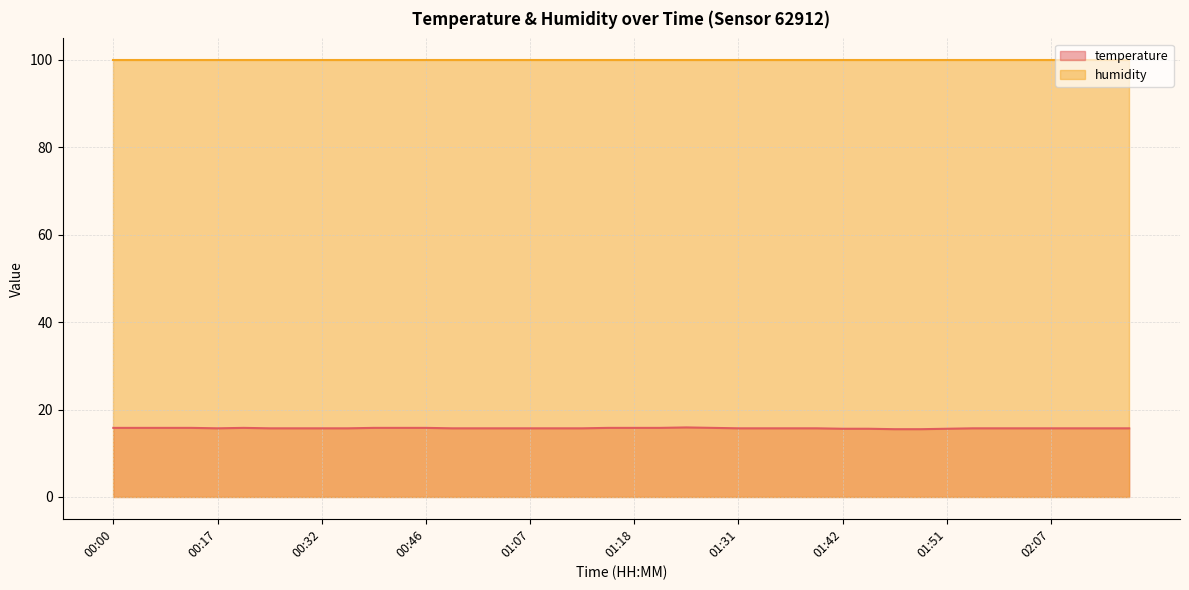

How many values are between 15 and 16?

40